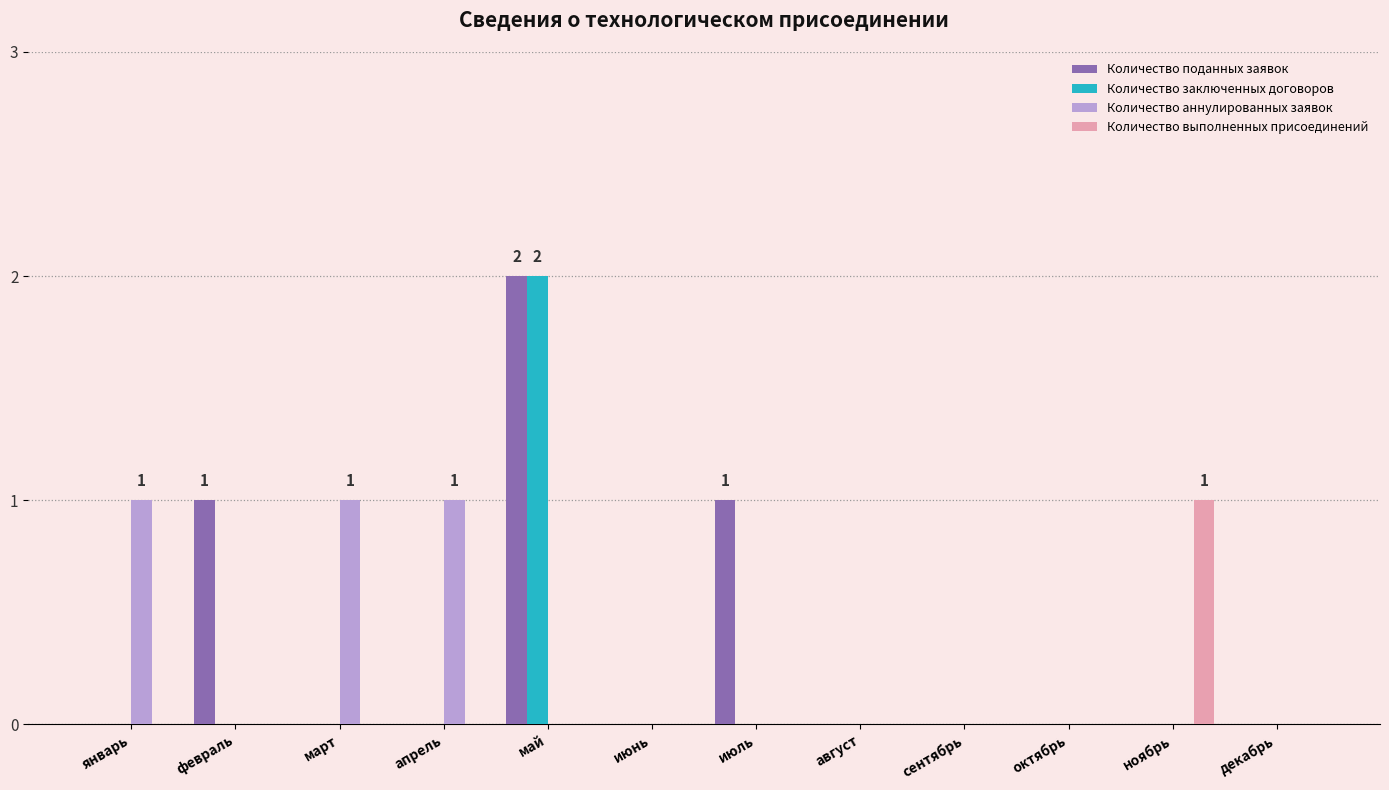

The Количество поданных заявок series shows 1 at февраль. True or false?

True